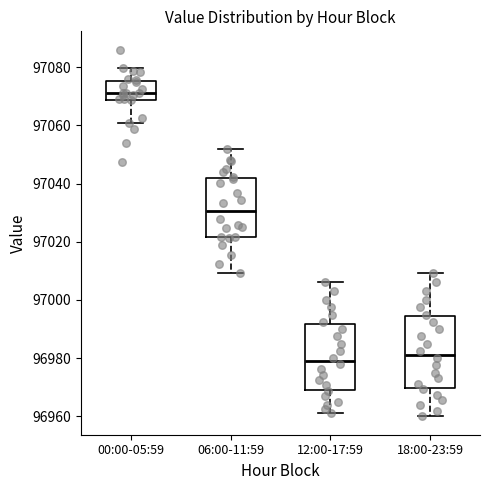

Where does the upper whisker of the box for 18:00-23:59 end on the y-axis? The values are not printed on the chart, so give them approximately, as read against the axis.

97010